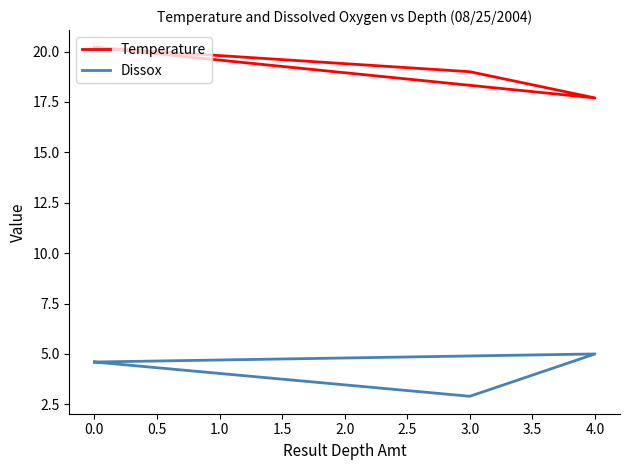

List the series in order of their overall mean, lowest first.

Dissox, Temperature